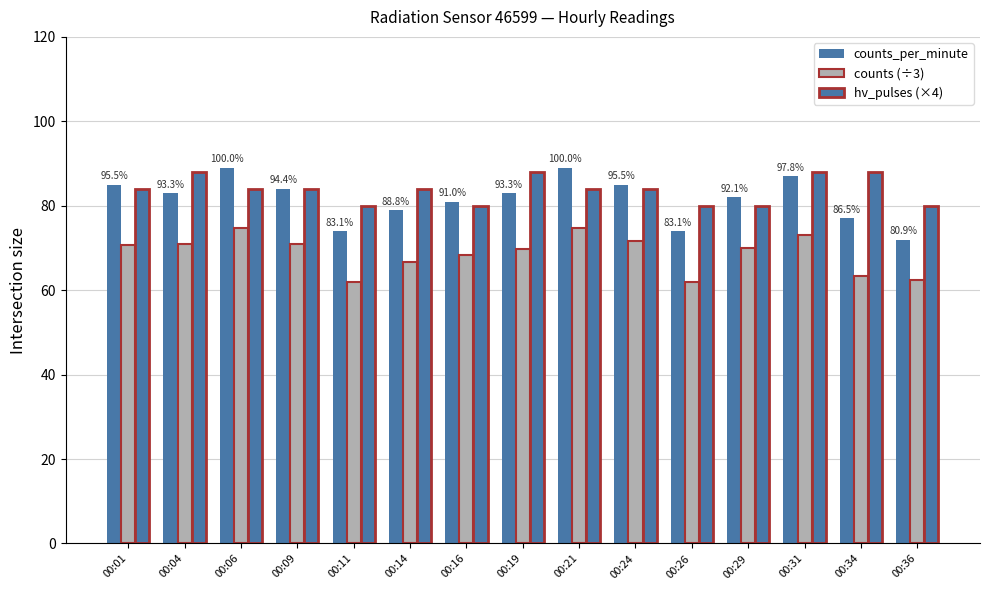

What is the minimum value for counts_per_minute?

72.0